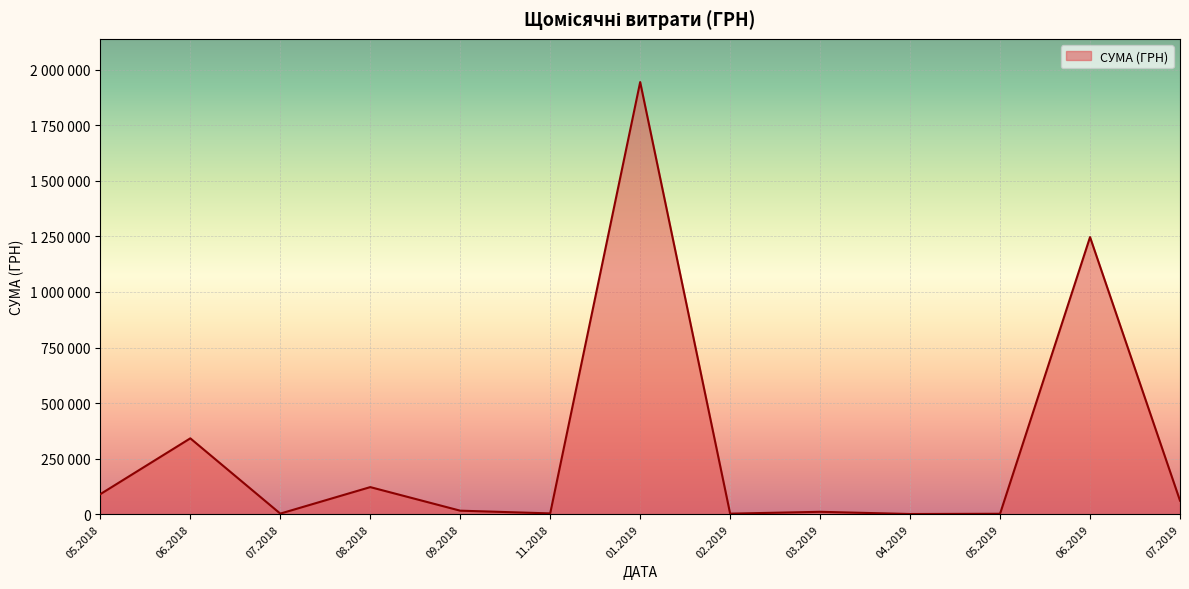

Is this an area chart (filled region under the line)?

Yes